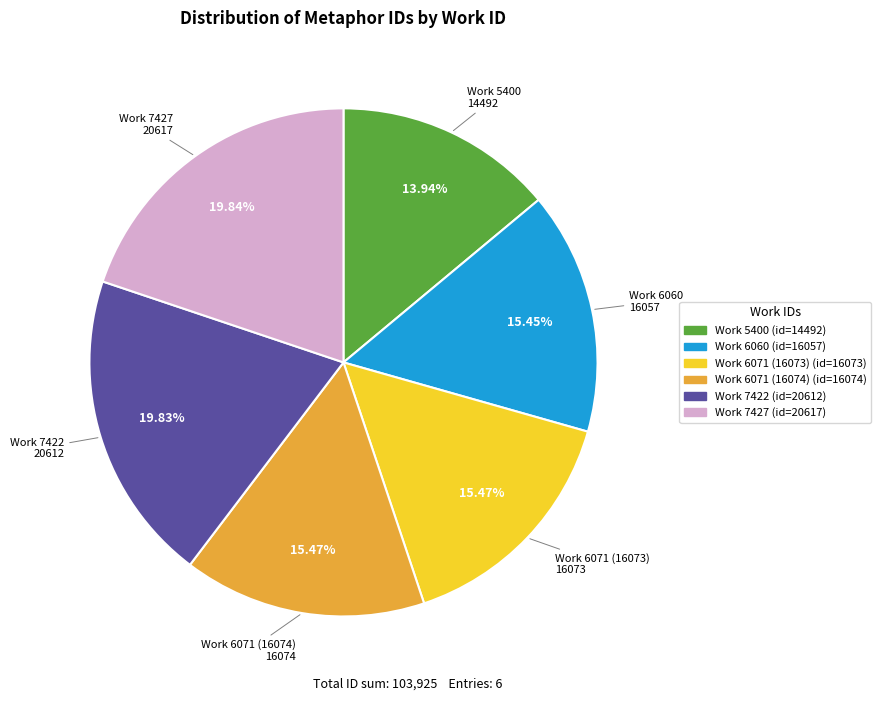

Is there any slice that represents more than half of the pie?

No